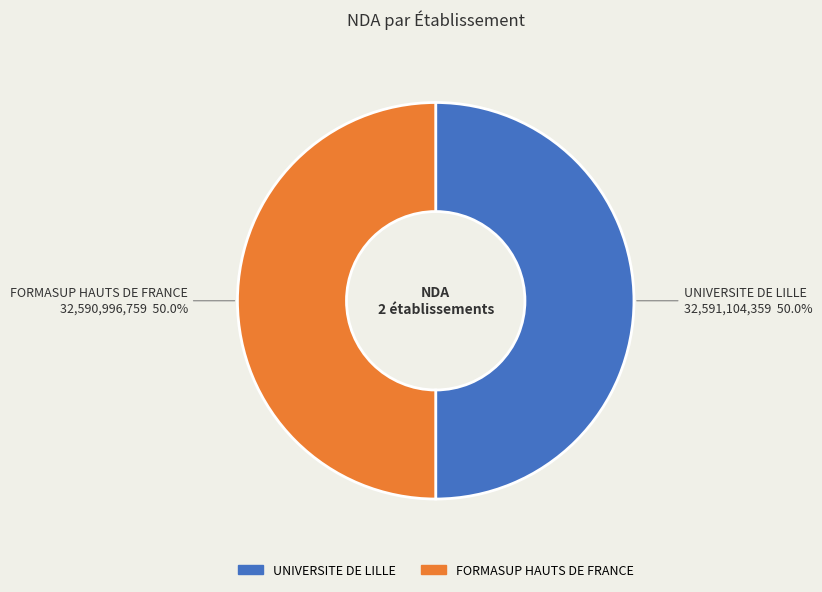

Is it true that FORMASUP HAUTS DE FRANCE is 50% of the pie?

True